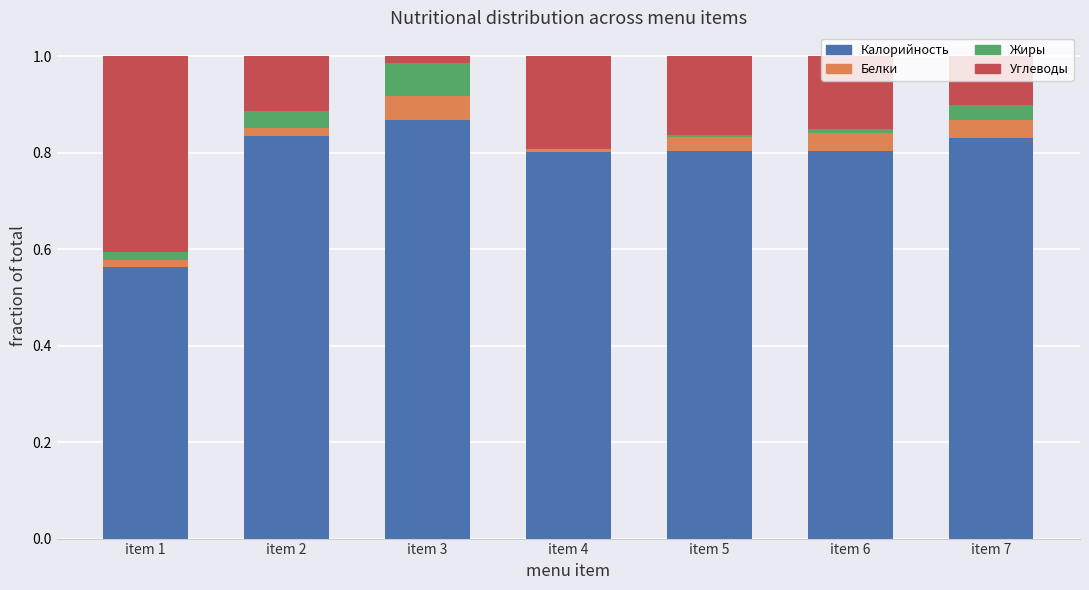

True or false: Калорийность has a value of 0.8 at item 2.

True